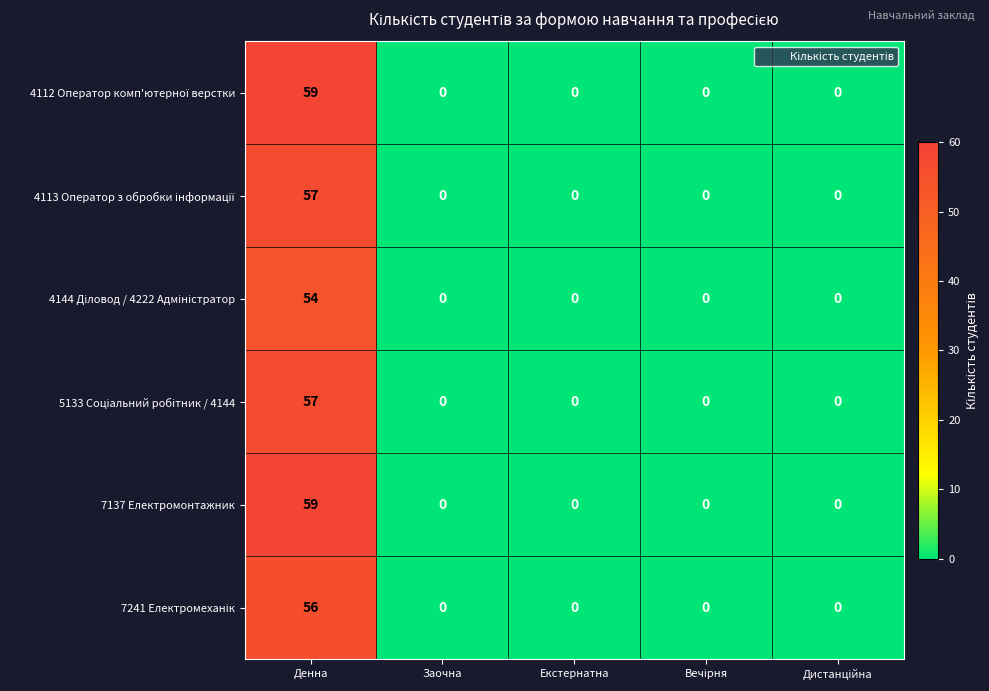

Is it true that 7137 Електромонтажник equals 39 at Заочна?

False